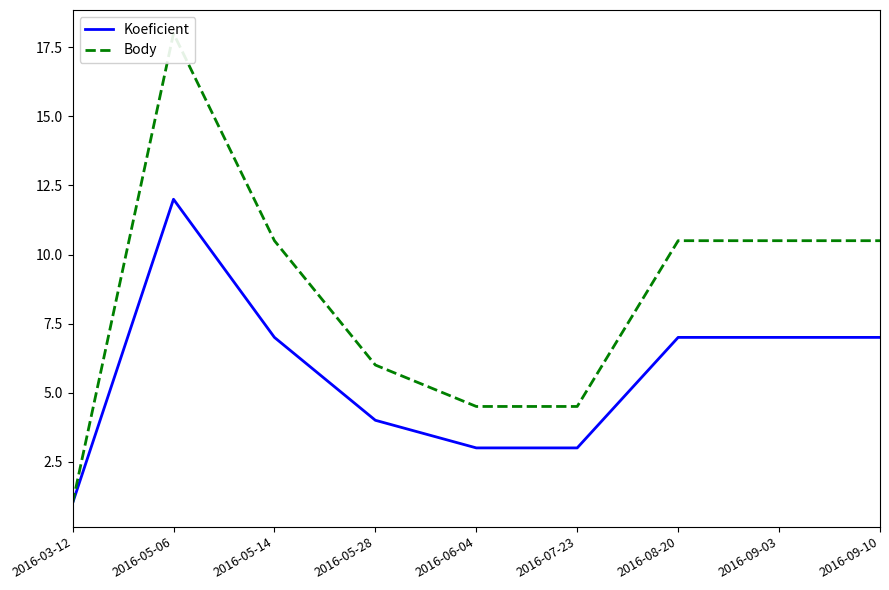

How many values in the Body series are below 10?

4